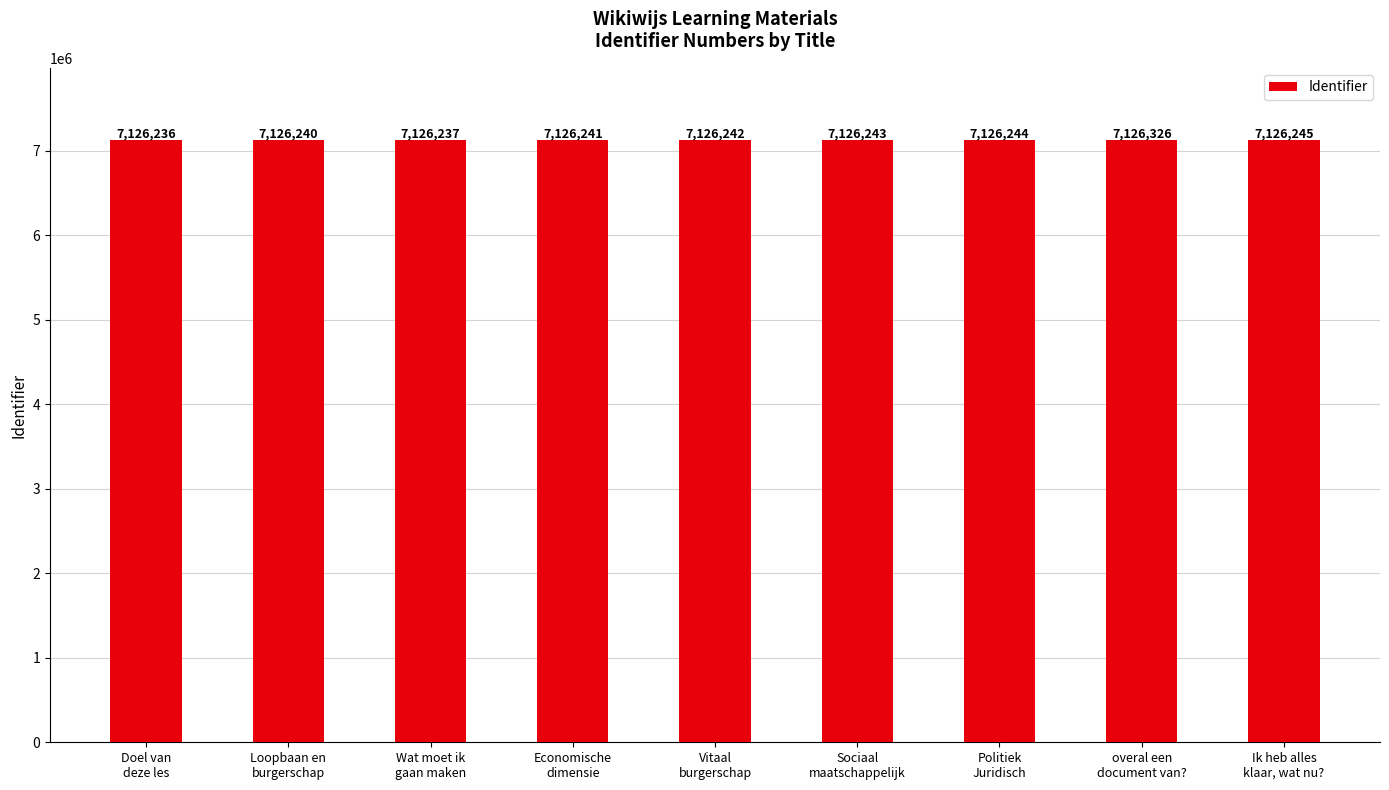

At which label is the value closest to 7126281?

Ik heb alles
klaar, wat nu?